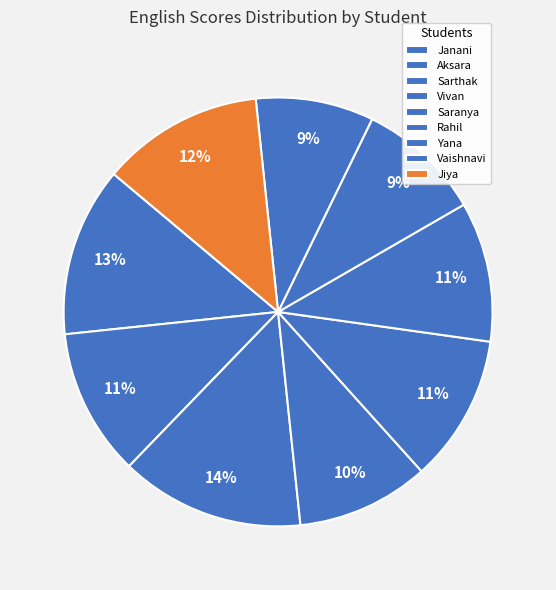

Count the number of slices in the pie.

9